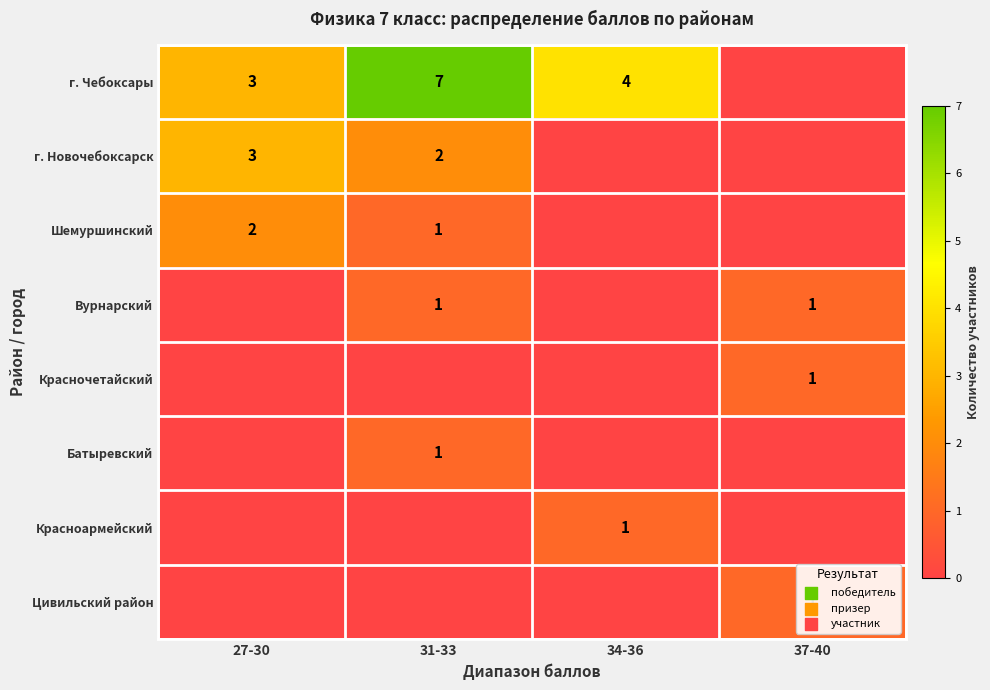

How many series are shown in this chart?

8